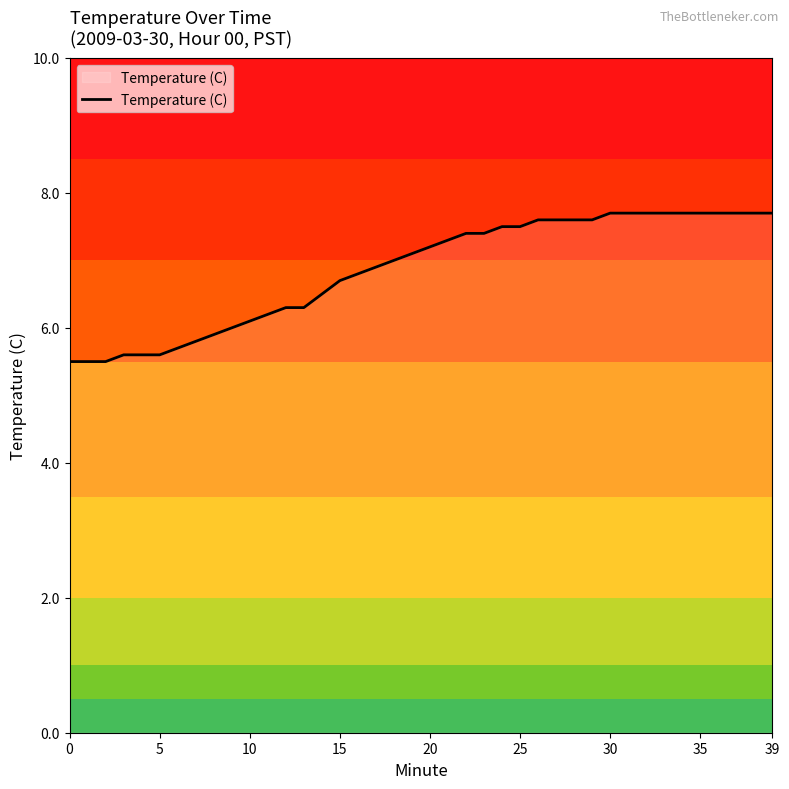

What is the greatest value displayed?

7.7